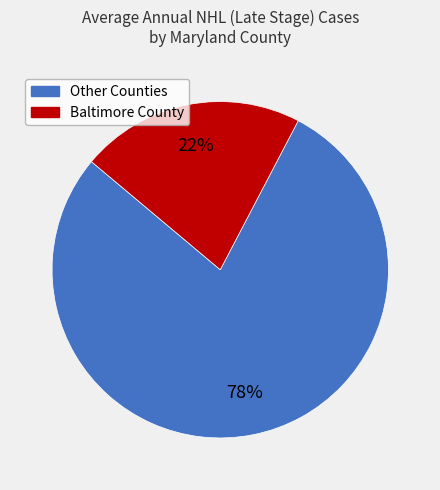

Is there a majority slice in this chart?

Yes